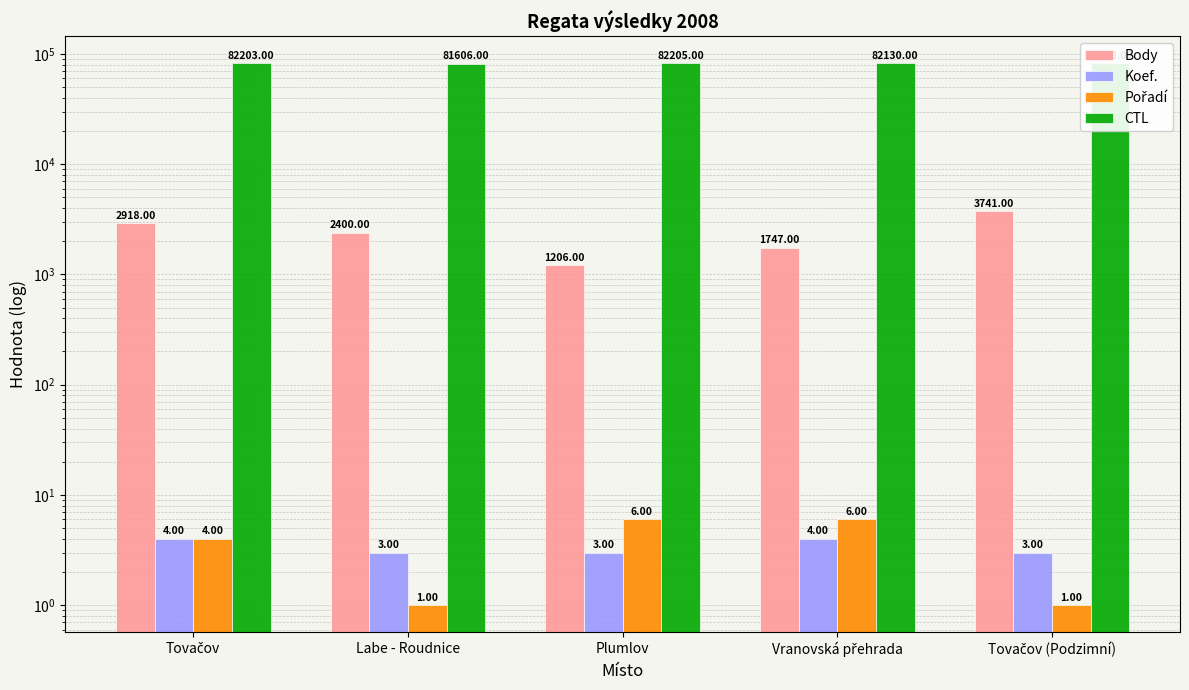

Which category has the lowest value in the Koef. series?

Labe - Roudnice